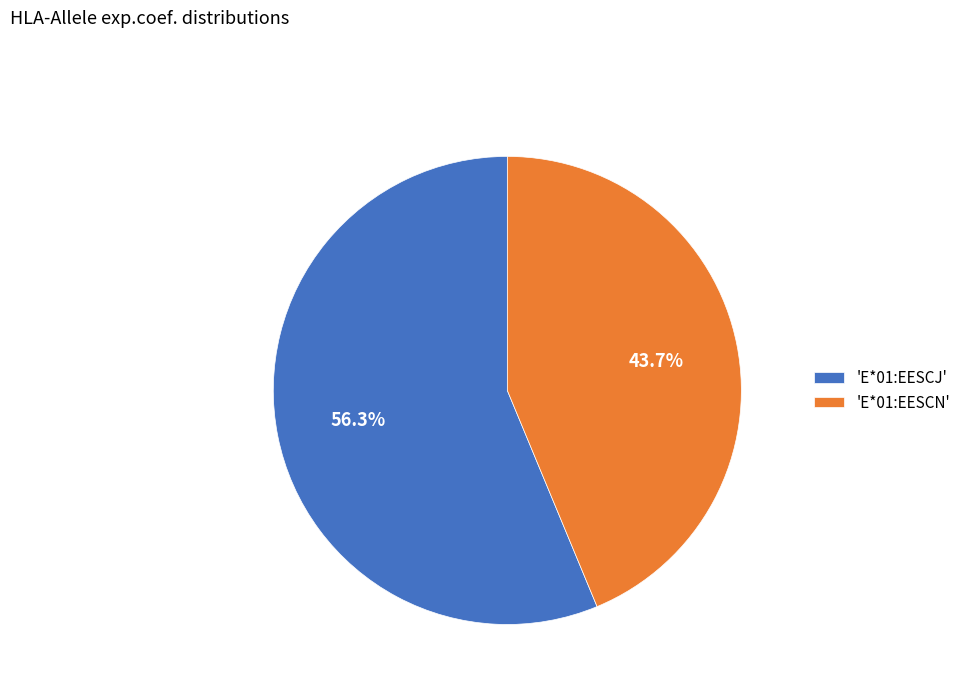

What is the smallest slice in the pie chart?

'E*01:EESCN'